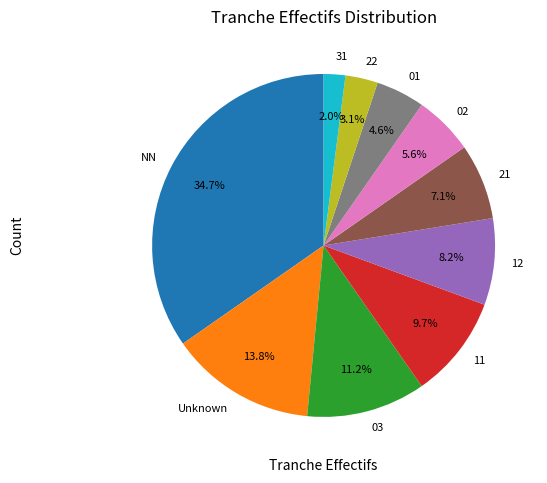

To the nearest percent, what is the average slice percentage?

10%